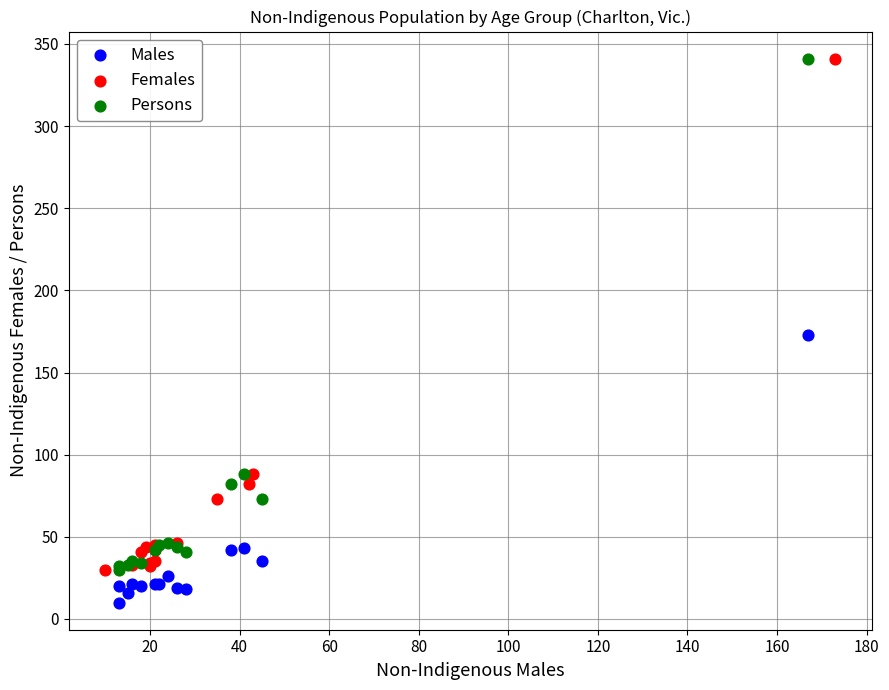

What are all the series names shown in the legend?

Males, Females, Persons